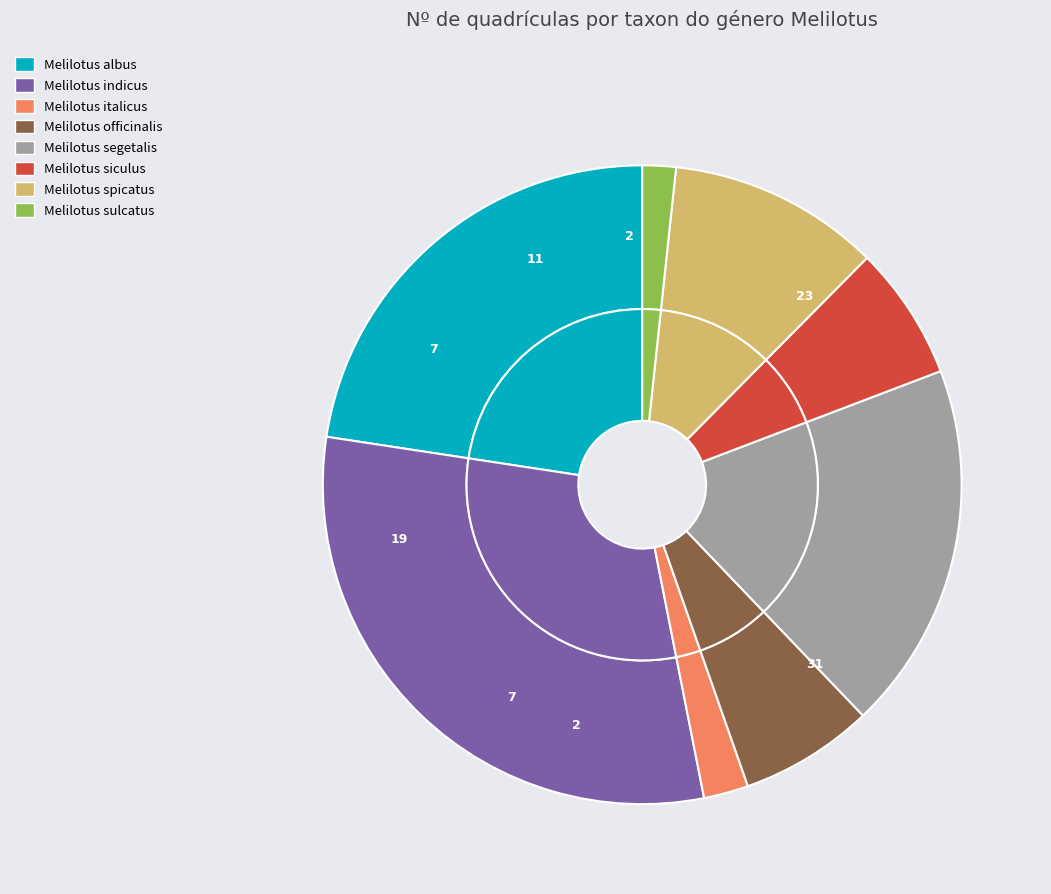

Is the sum of Melilotus spicatus and Melilotus siculus greater than half?

No